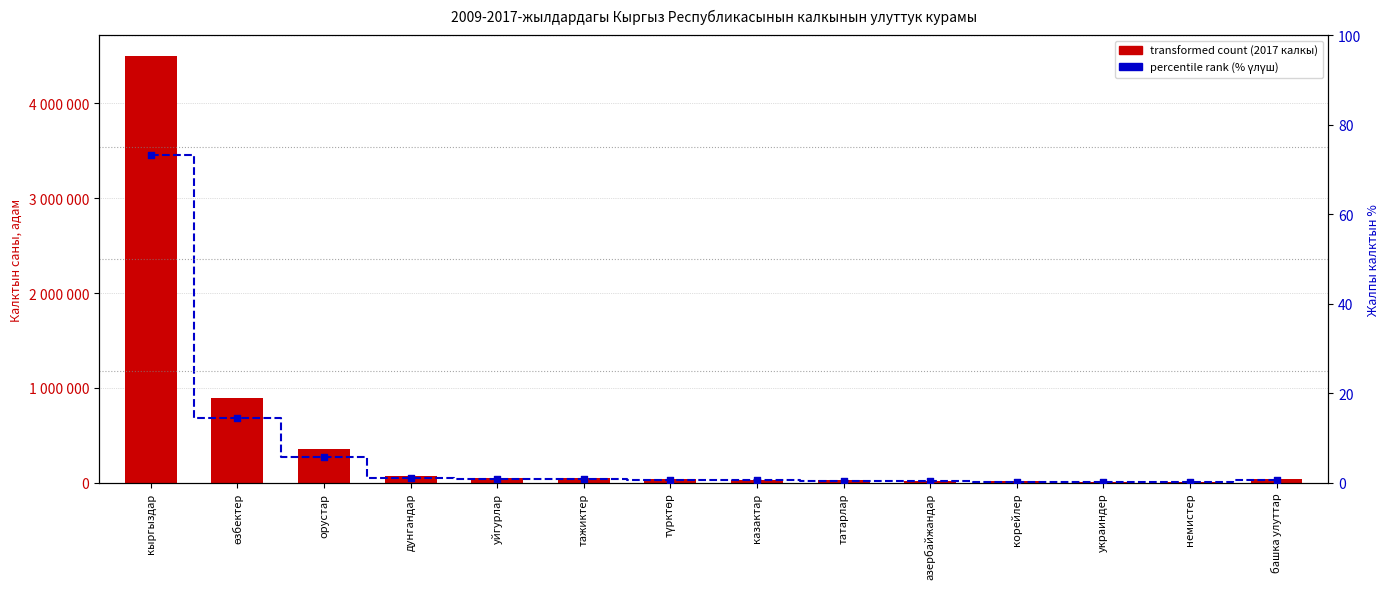

What is the total value across all series at казактар?

35087.6